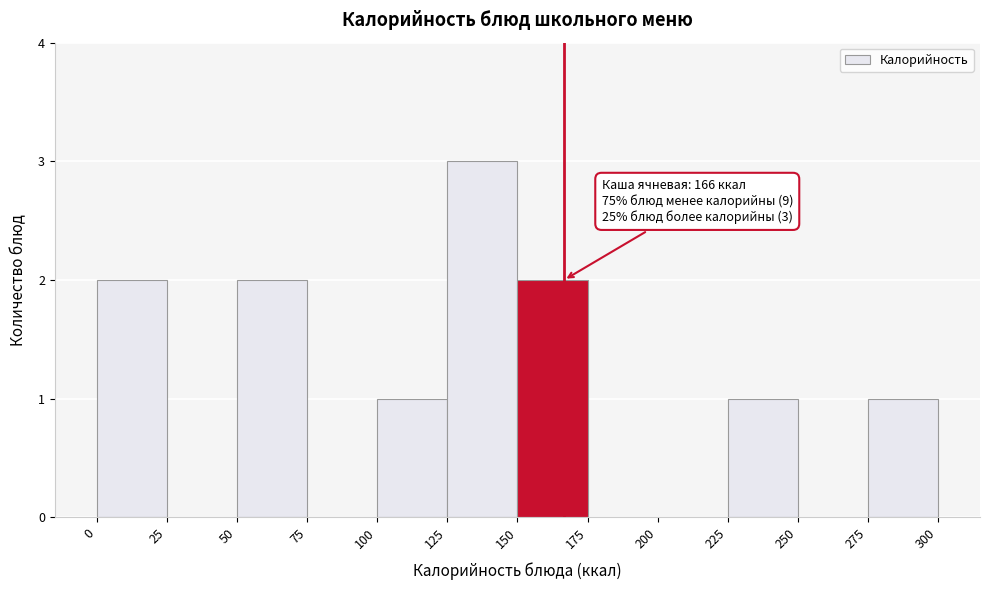

Which range on the x-axis has the tallest bar?

125 to 150